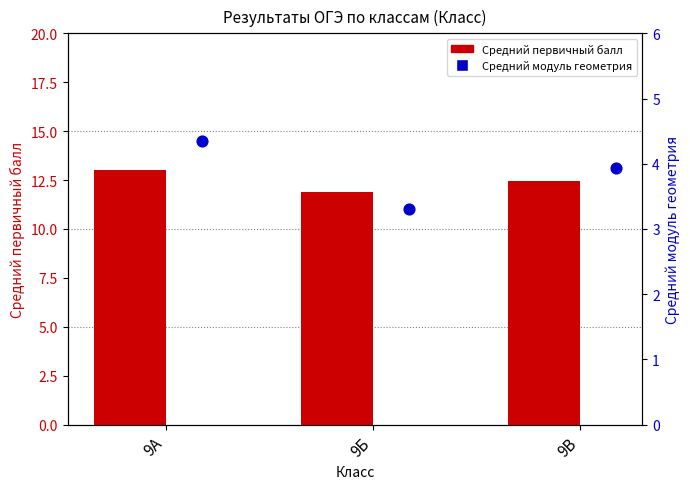

Which series contains the lowest Y value?

Средний модуль геометрия